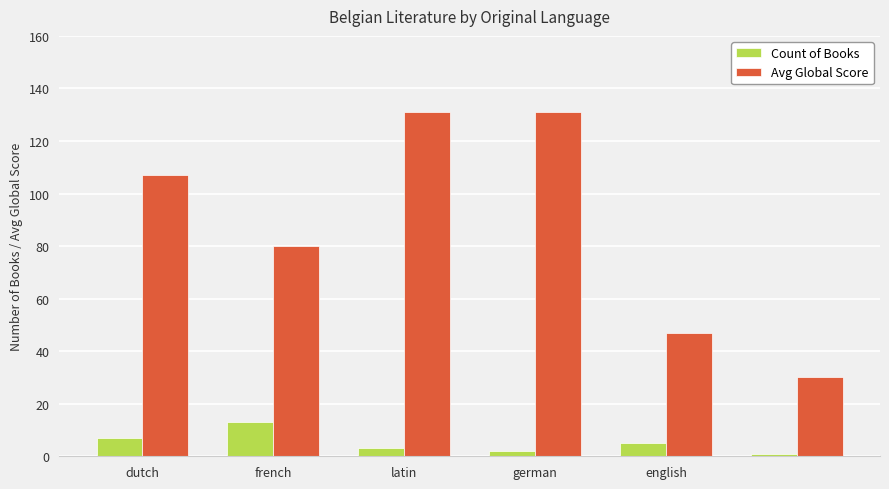

List the series in order of their peak value, lowest first.

Count of Books, Avg Global Score